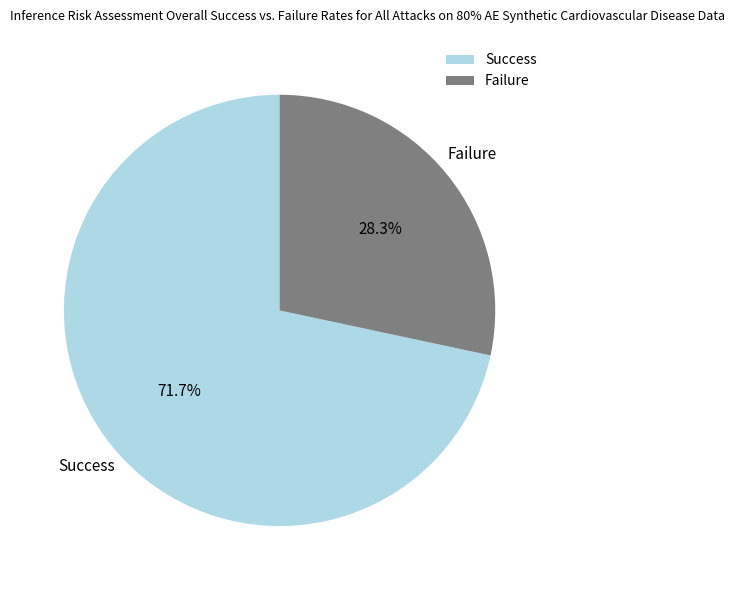

Combined, what portion of the pie is Failure and Success?

100.0%